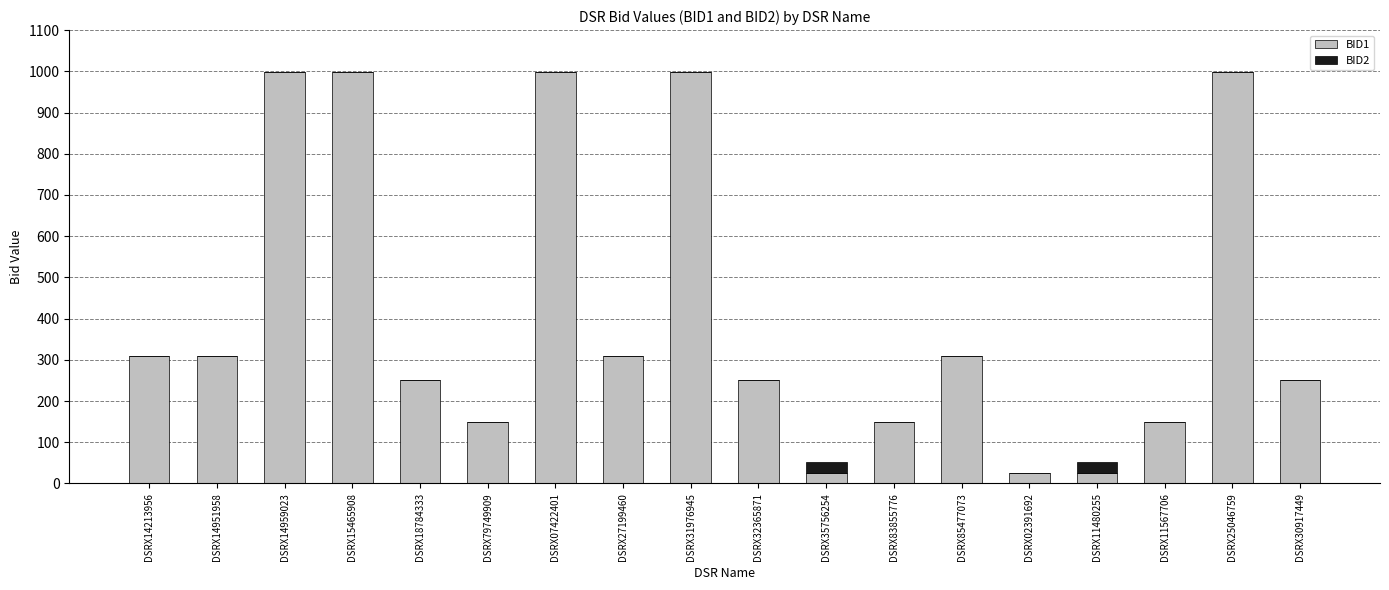

Is it true that BID1 equals 150.0 at DSRX79749909?

True